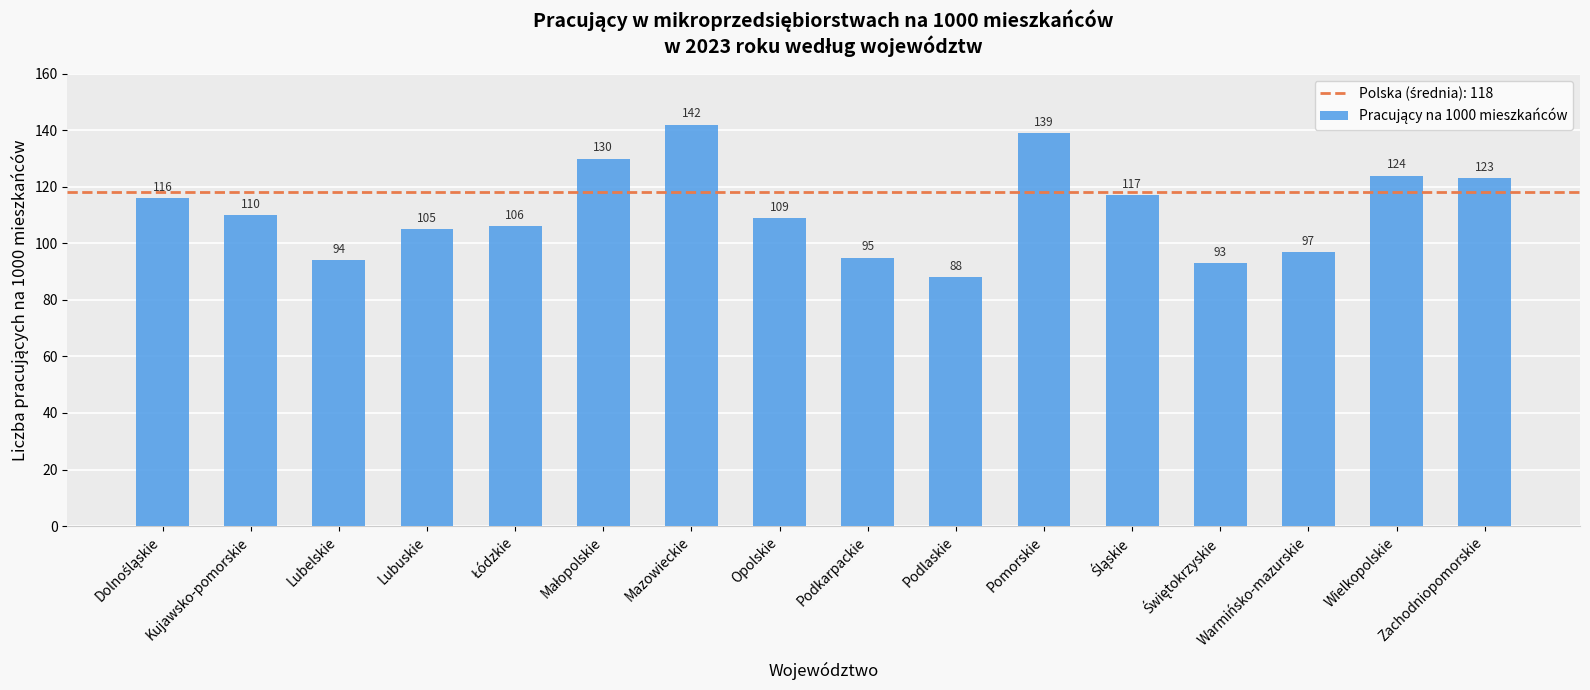

What is the difference between the values at Zachodniopomorskie and Opolskie?

14